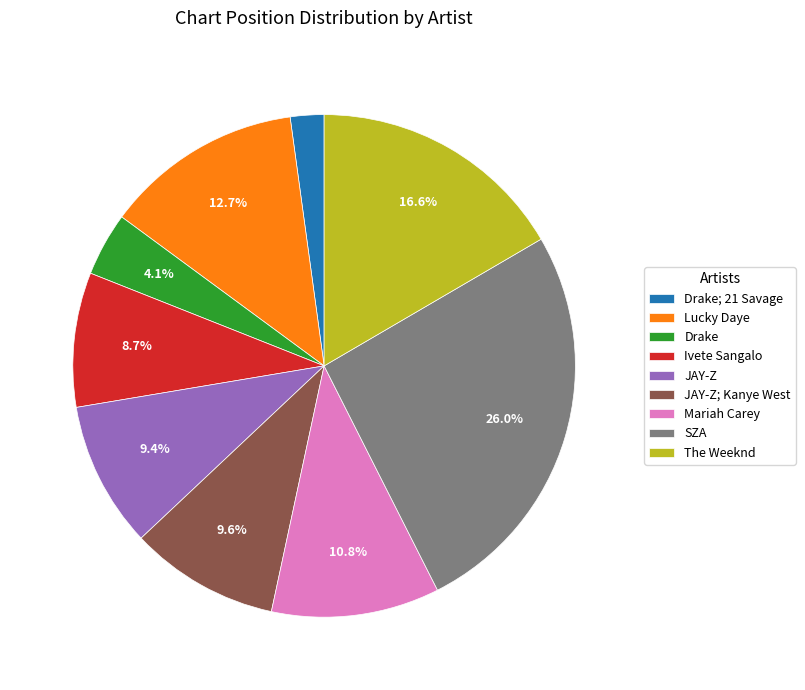

Does SZA account for over 50% of the chart?

No